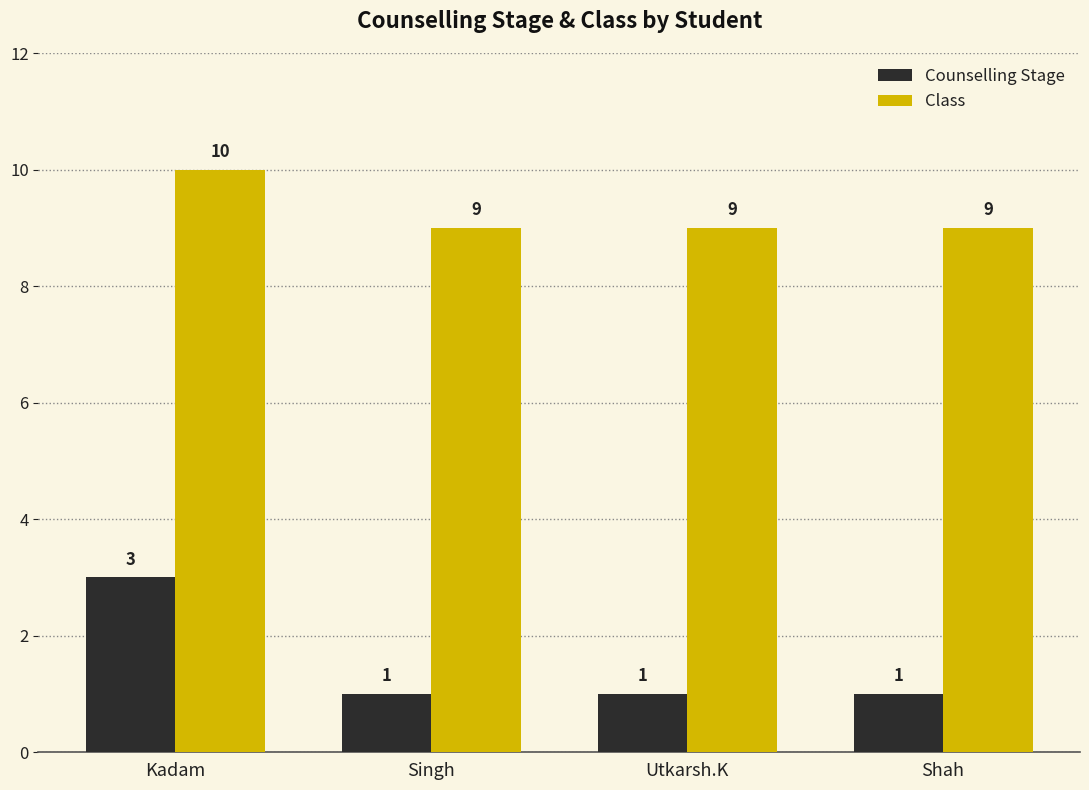

Count the Counselling Stage values in the range 1 to 3.

4